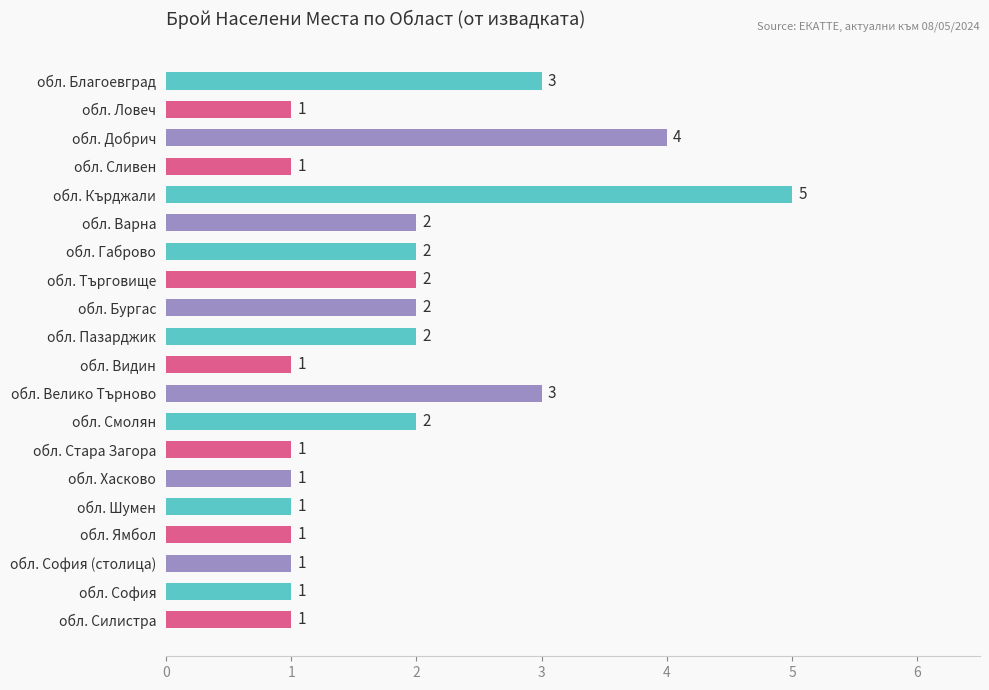

What is the difference between the maximum and minimum values?

4